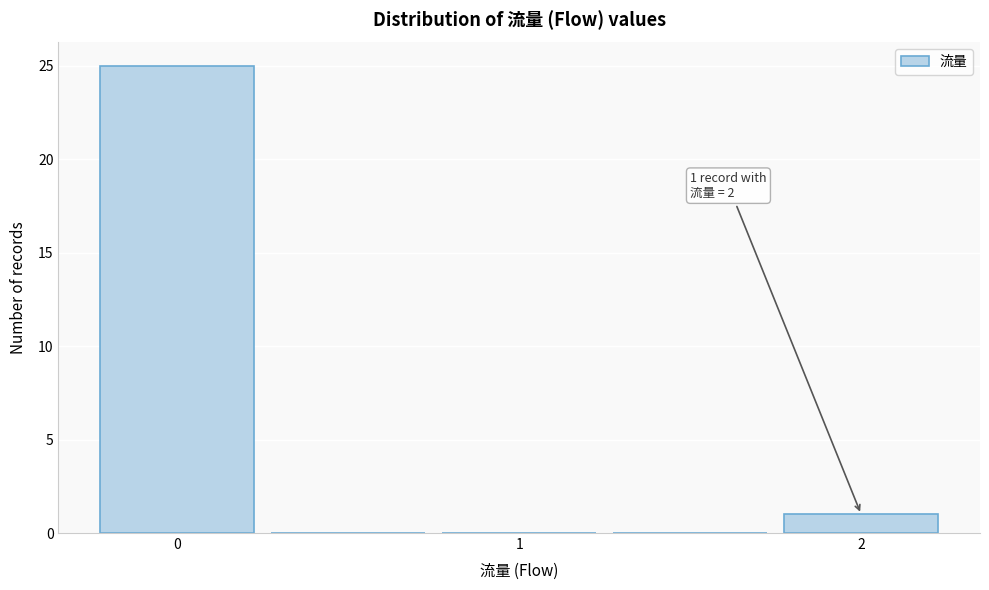

Over which range of the x-axis is the bar tallest?

-0.25 to 0.25